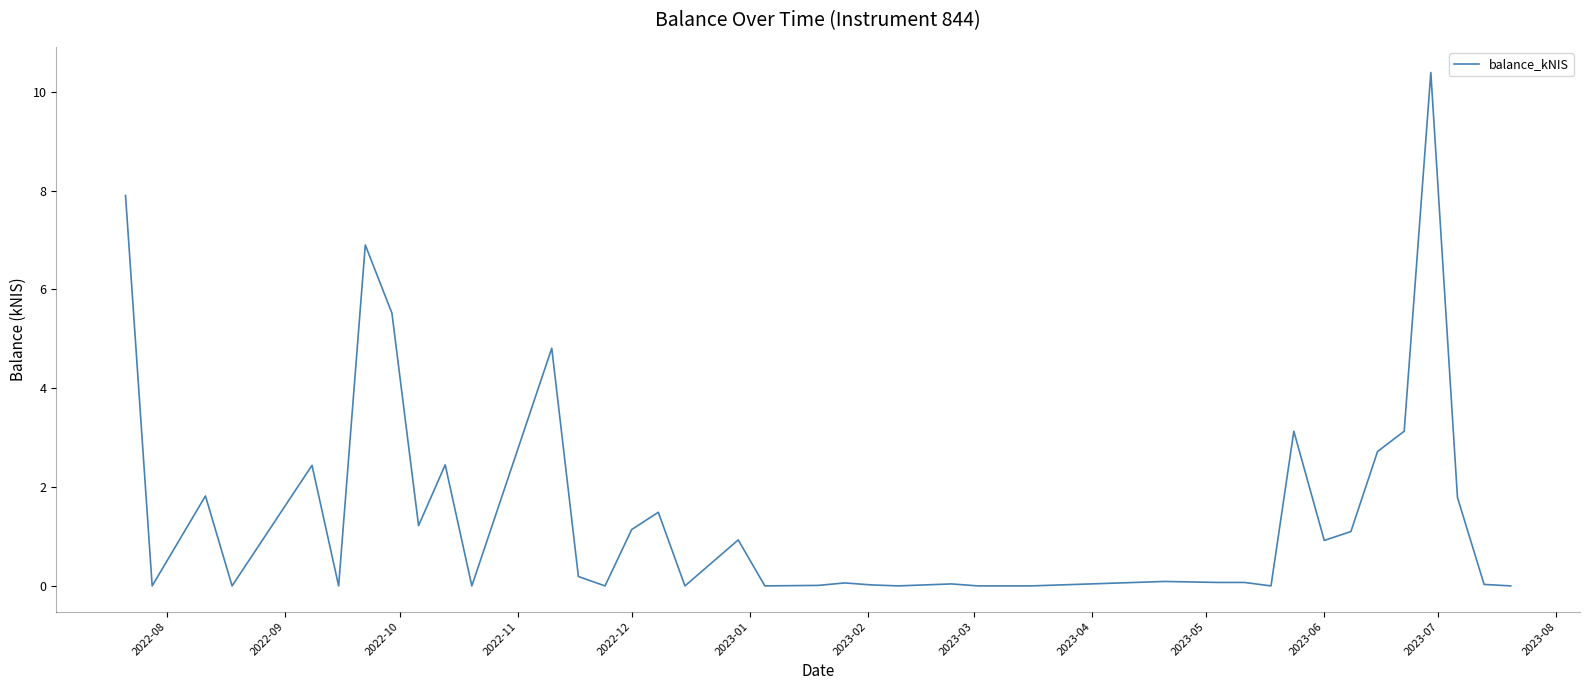

What is the difference between the maximum and minimum values?

10.4